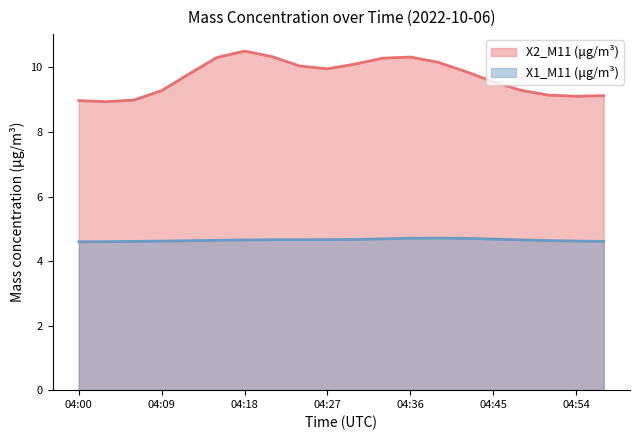

What is the value of the X2_M11 (μg/m³) (line) point at the 18th from the left?

9.1